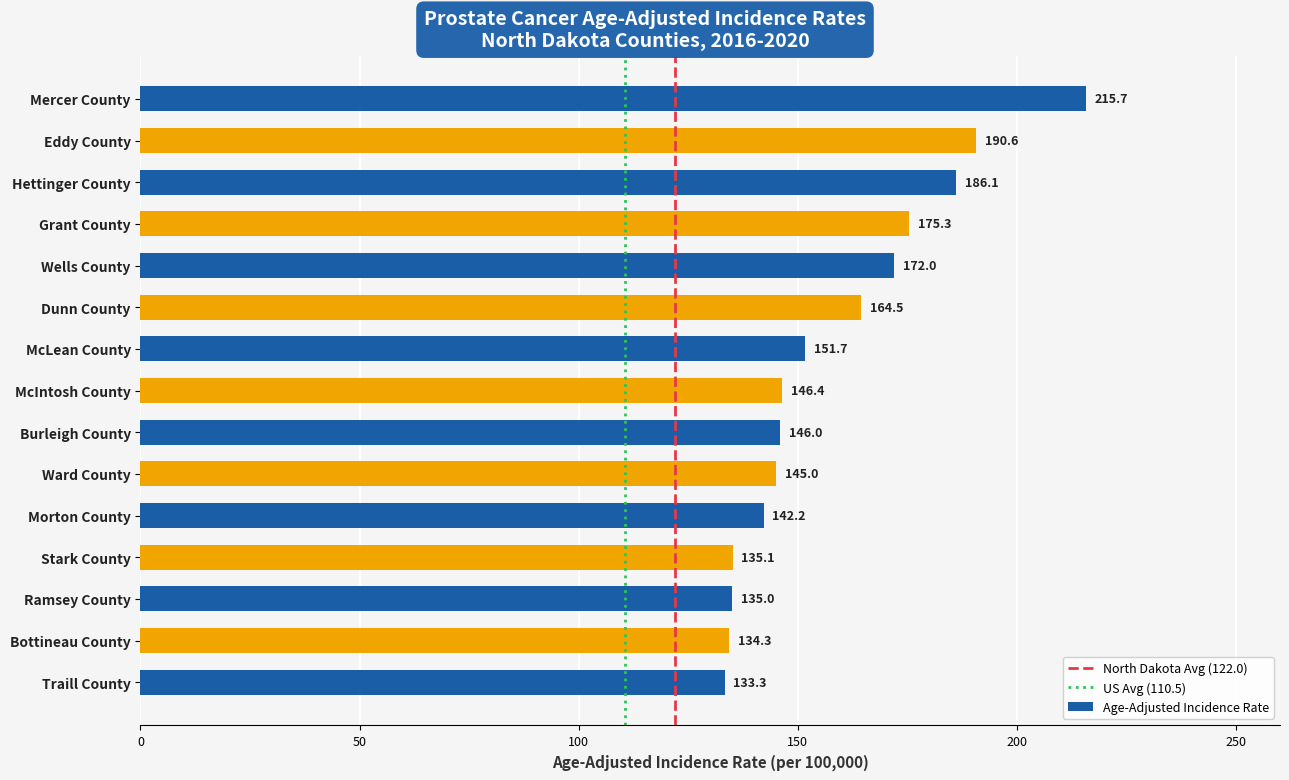

What is the sum of all values?

2373.2